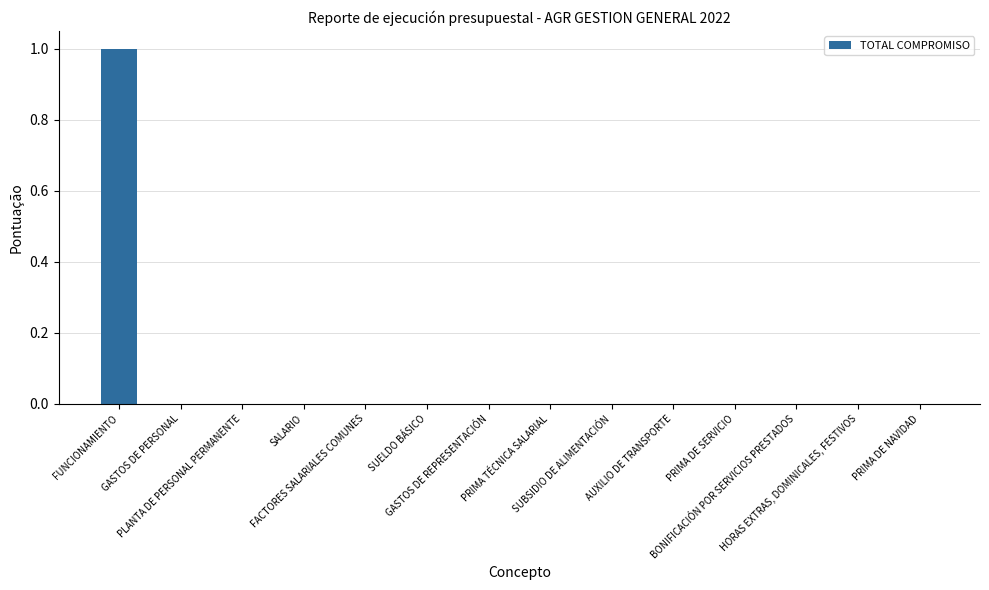

How many distinct data groups are displayed?

1